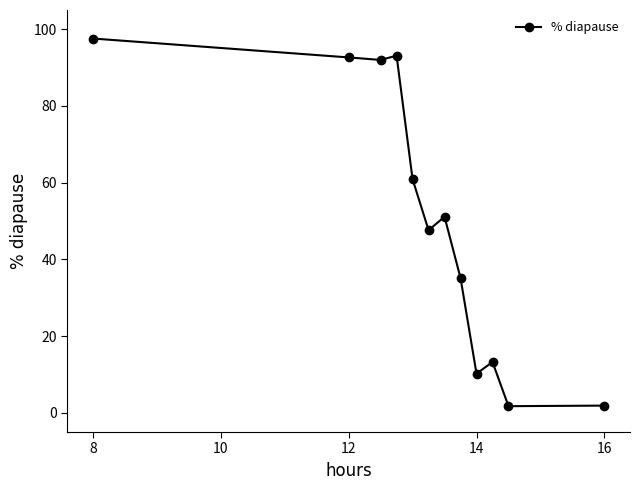

True or false: there are more than 0 points higher than both neighbors.

True